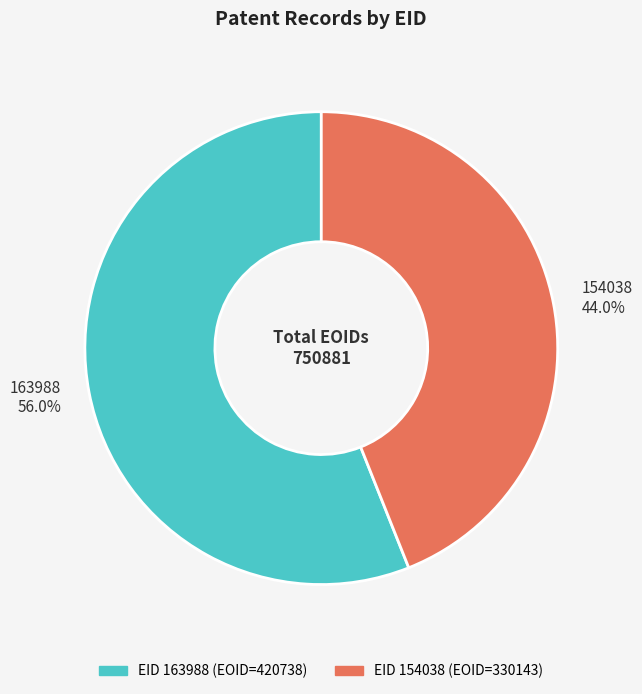

What portion of the pie excludes 154038?

56.0%